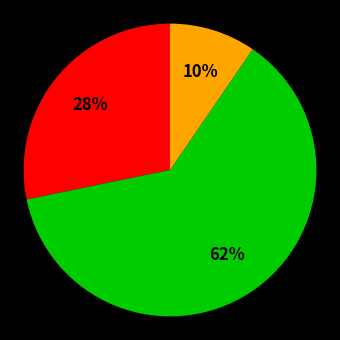

Is there a majority slice in this chart?

Yes